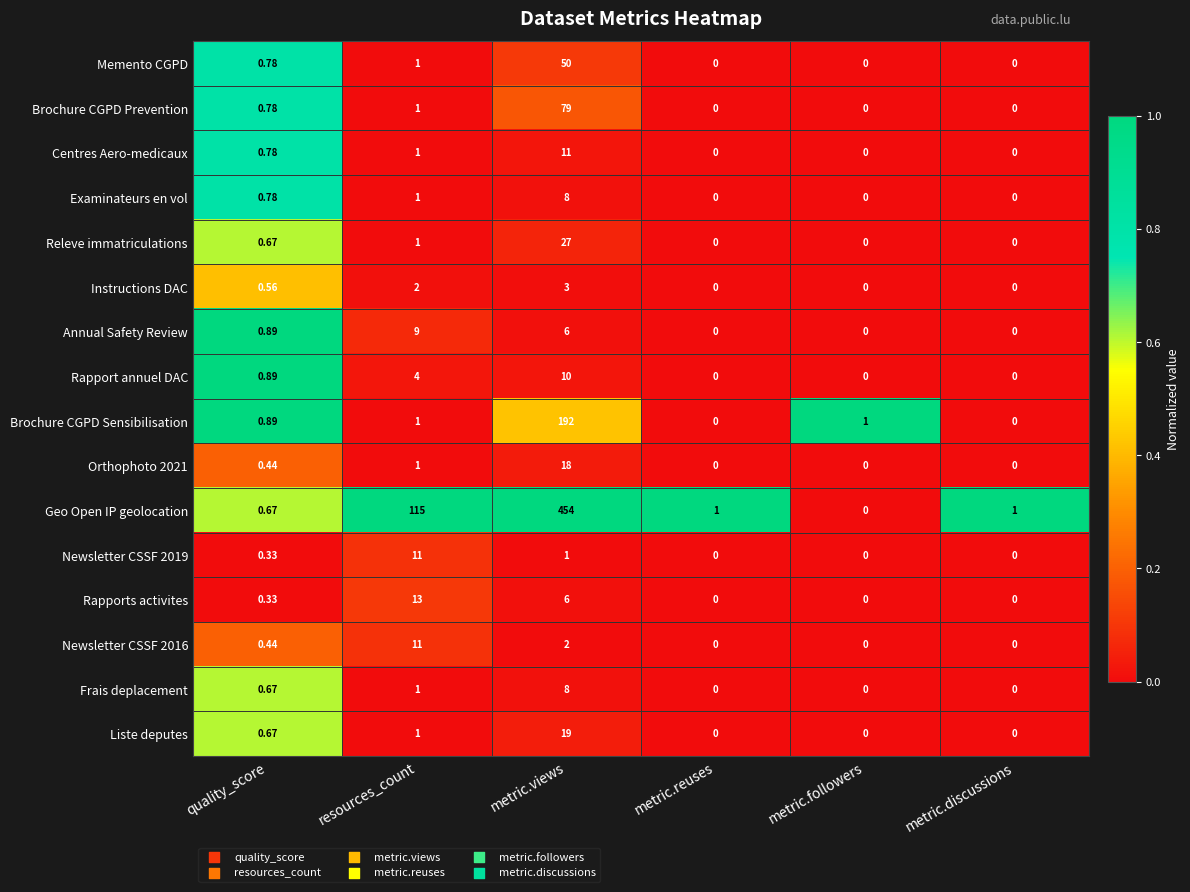

Which series has the largest total across all categories?

Geo Open IP geolocation